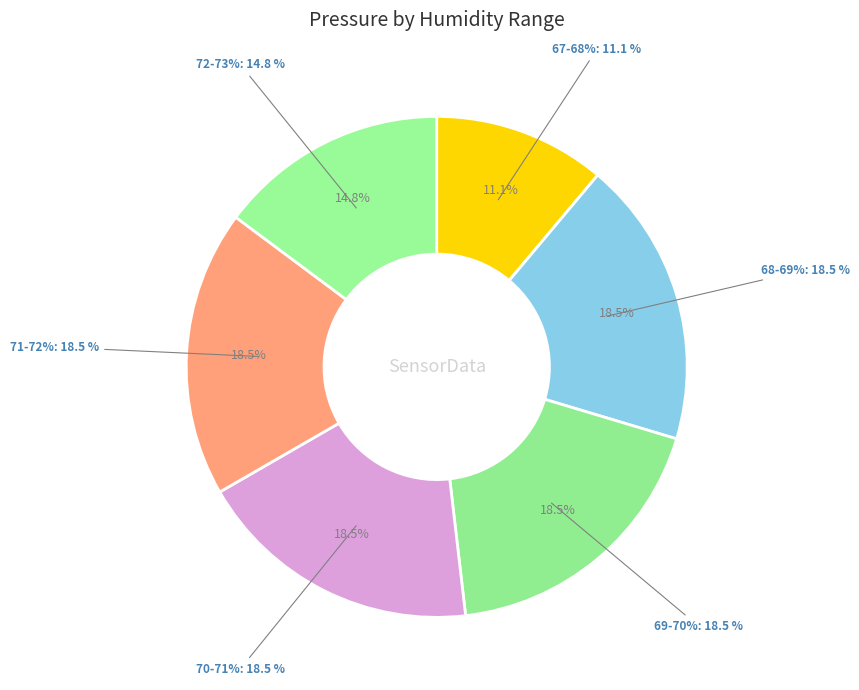

Is the sum of -46 and -45 greater than half?

No